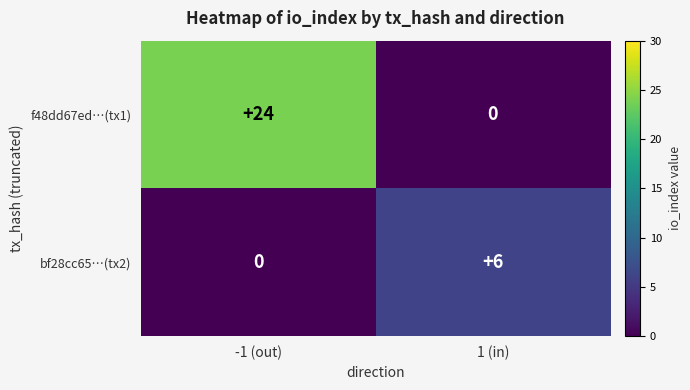

What is the maximum value shown in the chart?

24